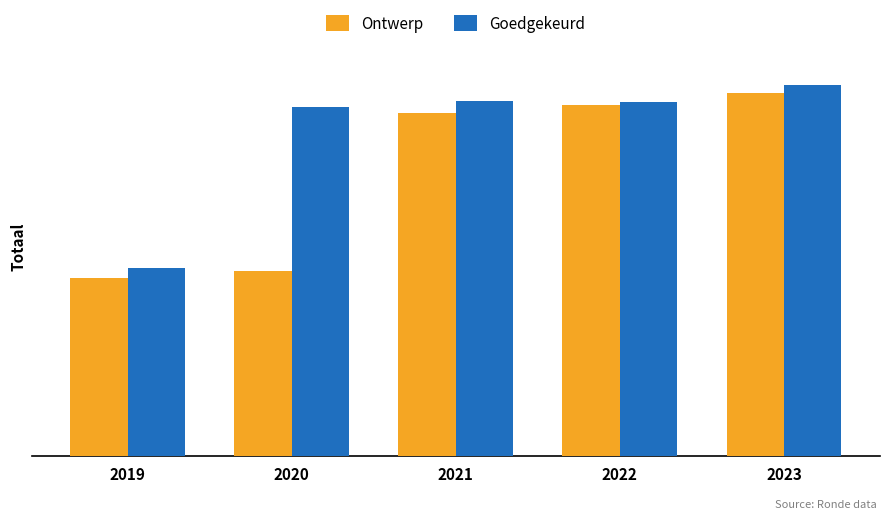

What is the difference between the Ontwerp values at 2021 and 2022?

5083